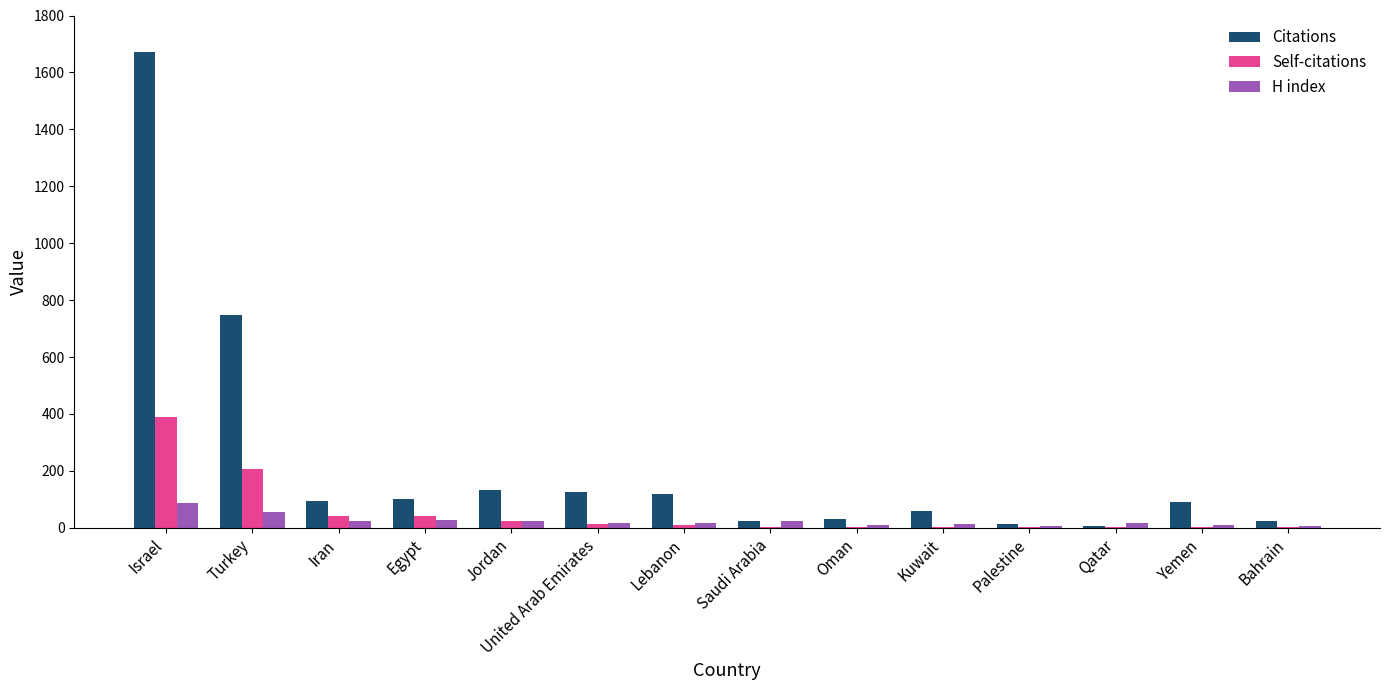

Which series changed the most between Saudi Arabia and Yemen?

Citations